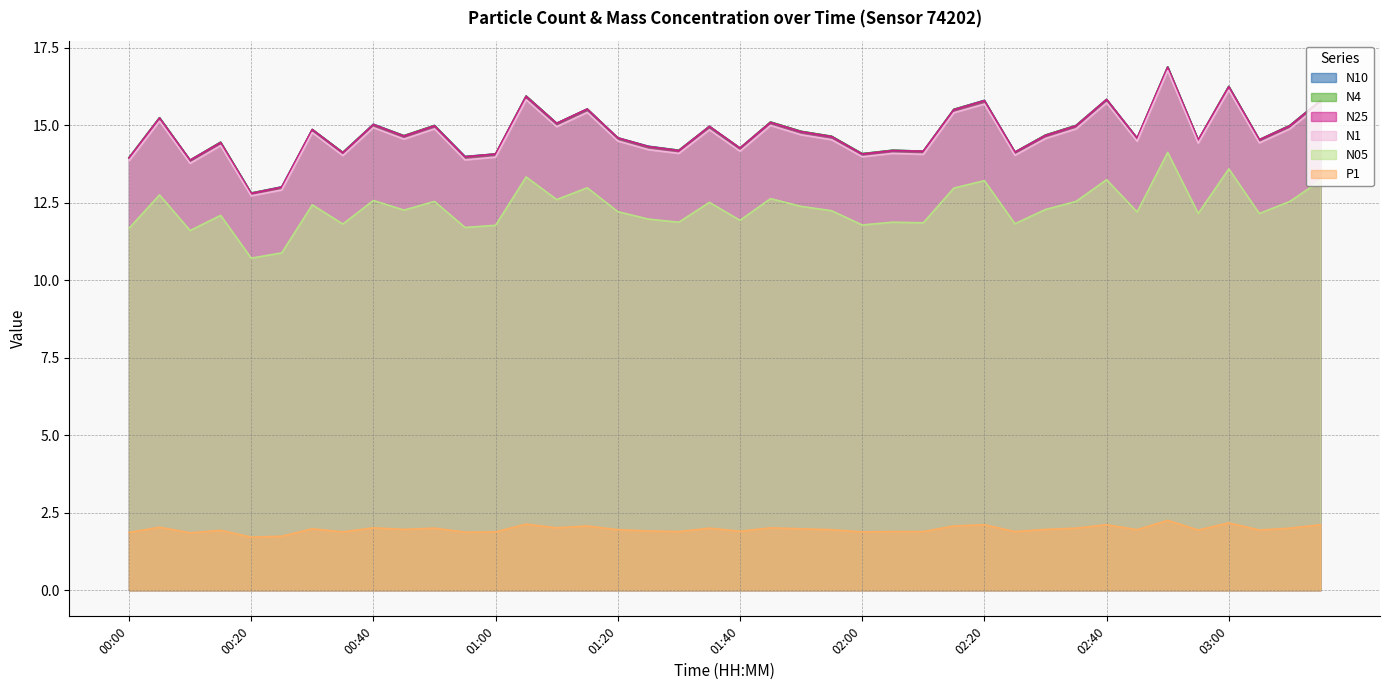

At which category does N4 reach its first local valley?

00:10